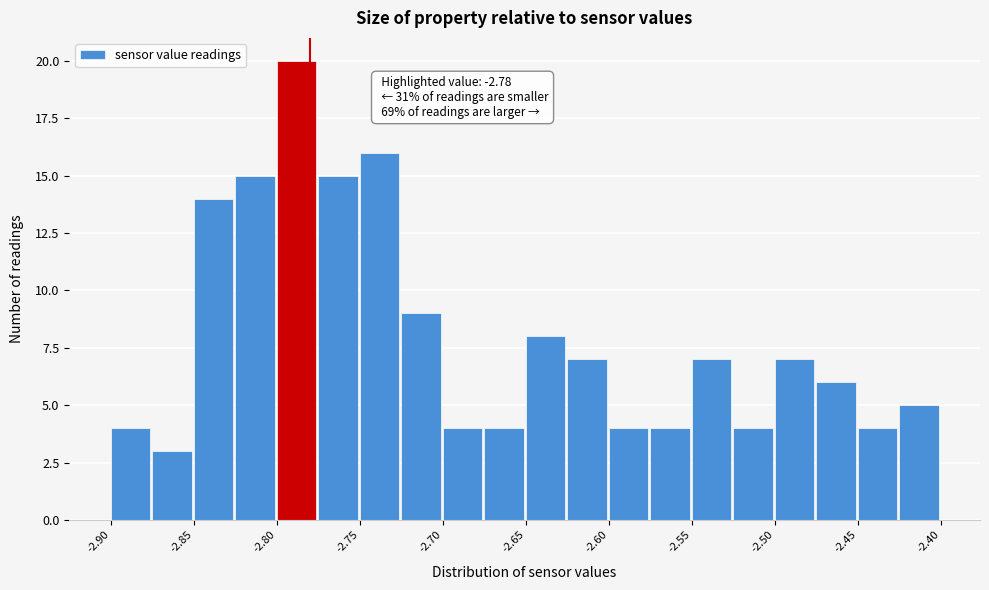

Over which range of the x-axis is the bar tallest?

-2.800 to -2.775